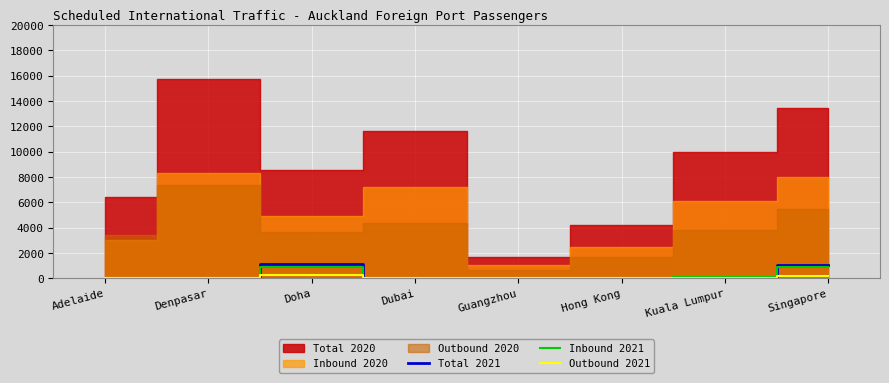

True or false: Inbound 2021 has a value of 40 at Kuala Lumpur.

False